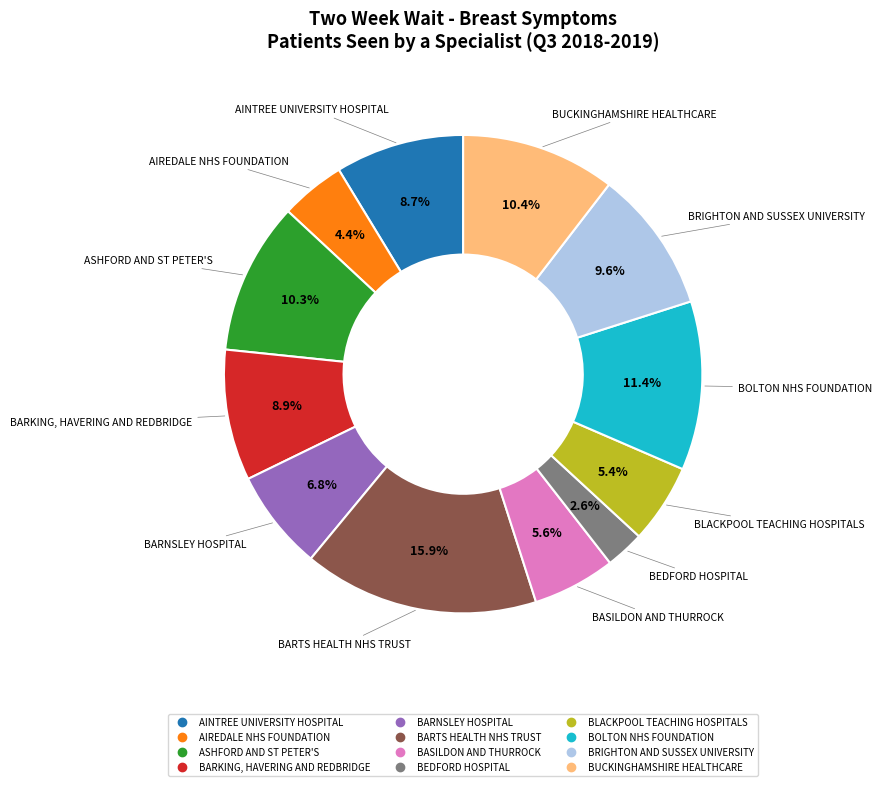

Rank the categories by value from lowest to highest.

BEDFORD HOSPITAL, AIREDALE NHS FOUNDATION, BLACKPOOL TEACHING HOSPITALS, BASILDON AND THURROCK, BARNSLEY HOSPITAL, AINTREE UNIVERSITY HOSPITAL, BARKING, HAVERING AND REDBRIDGE, BRIGHTON AND SUSSEX UNIVERSITY, ASHFORD AND ST PETER'S, BUCKINGHAMSHIRE HEALTHCARE, BOLTON NHS FOUNDATION, BARTS HEALTH NHS TRUST